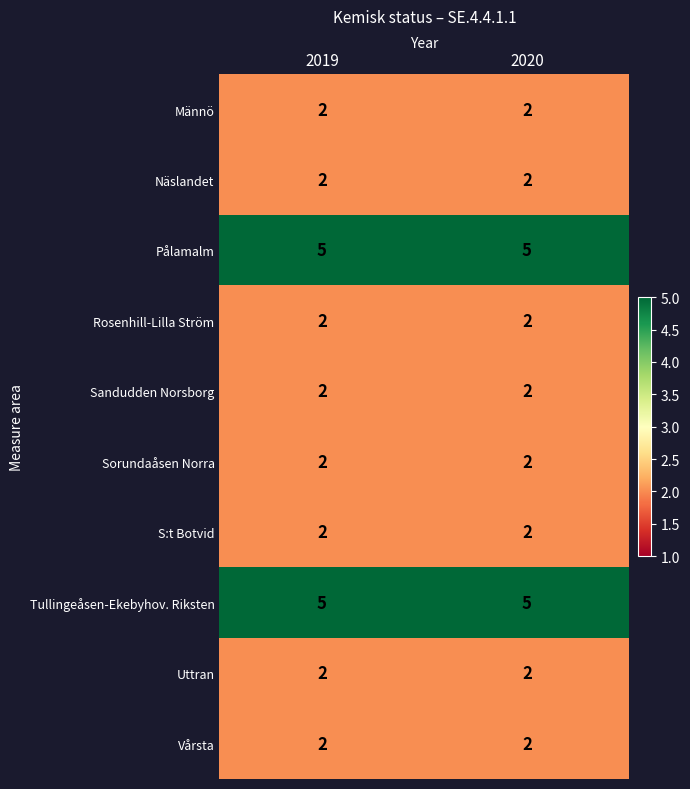

Reading left to right, what are all the values shown in this chart?

Männö: 2	2
Näslandet: 2	2
Pålamalm: 5	5
Rosenhill-Lilla Ström: 2	2
Sandudden Norsborg: 2	2
Sorundaåsen Norra: 2	2
S:t Botvid: 2	2
Tullingeåsen-Ekebyhov. Riksten: 5	5
Uttran: 2	2
Vårsta: 2	2